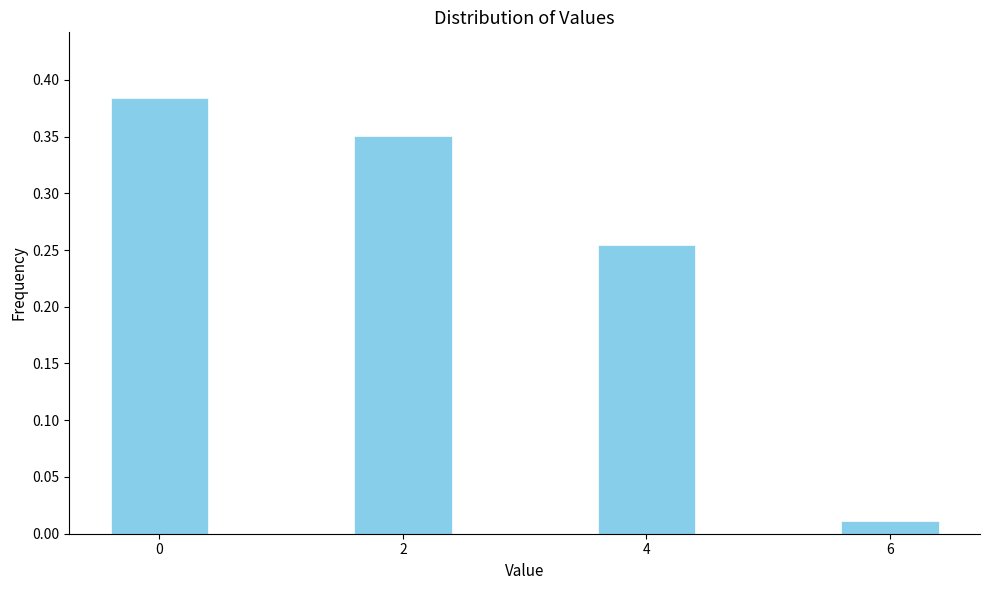

Which label corresponds to the smallest value in the chart?

6